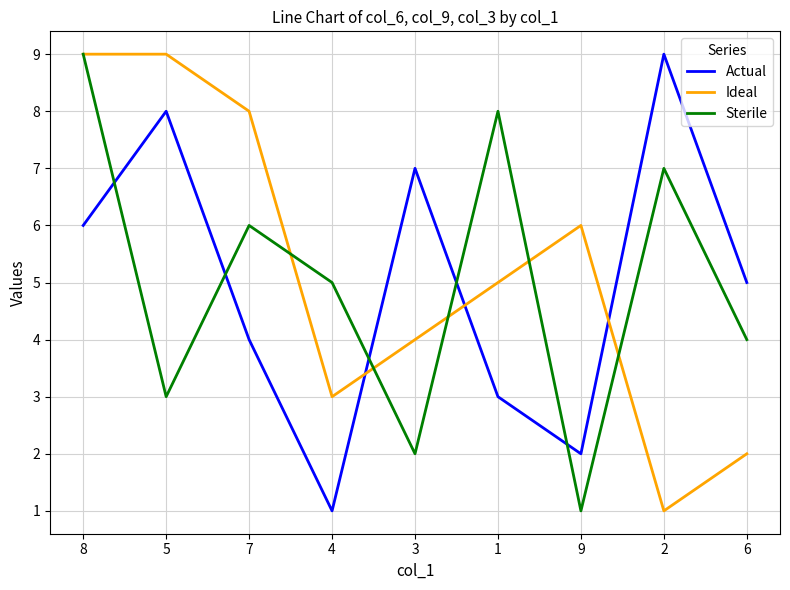

What is the difference between the Ideal values at 4 and 2?

2